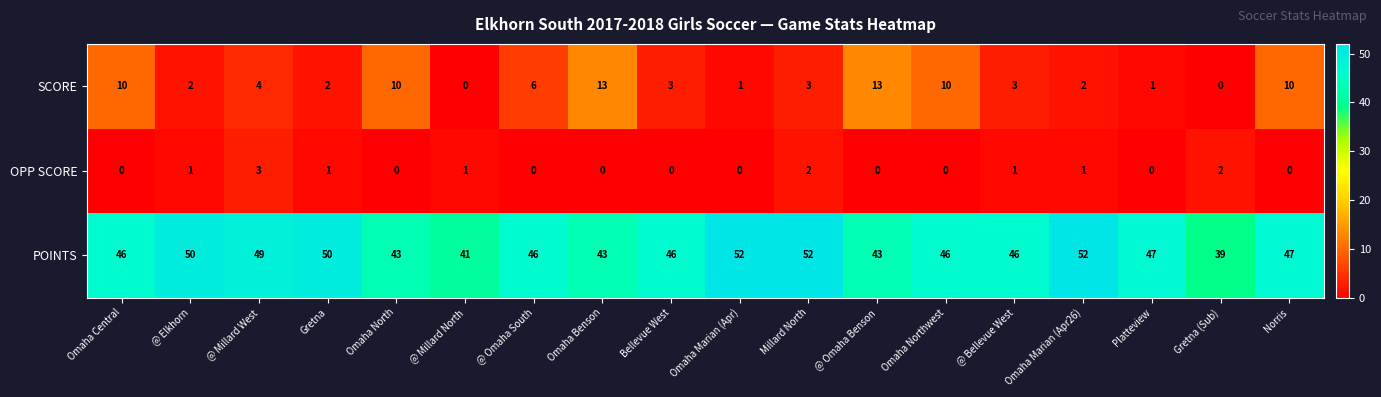

How many distinct data groups are displayed?

3